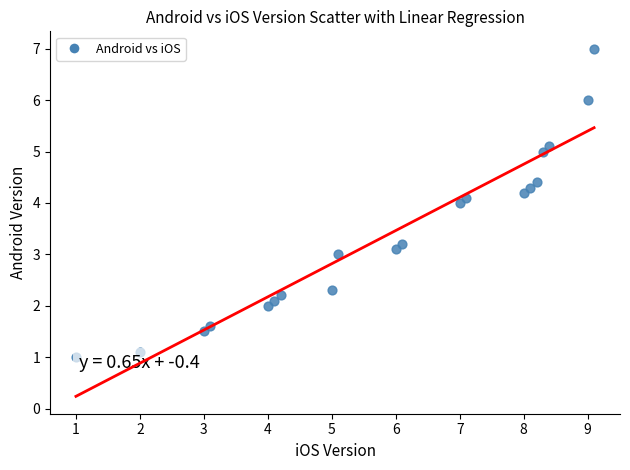

What is the range of Y values (max minus min)?

6.0